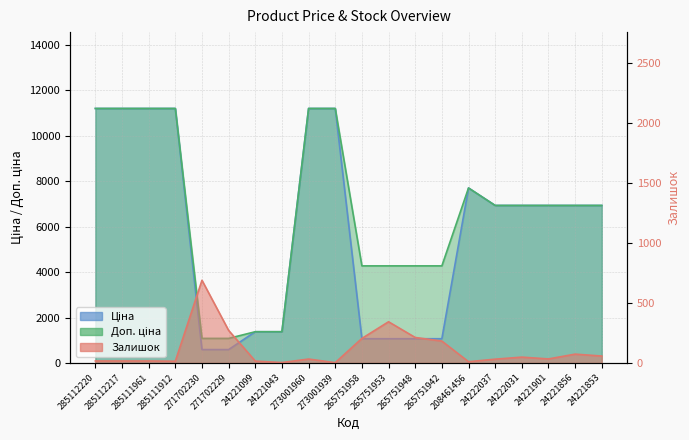

How many values in the Залишок series are below 34?

10